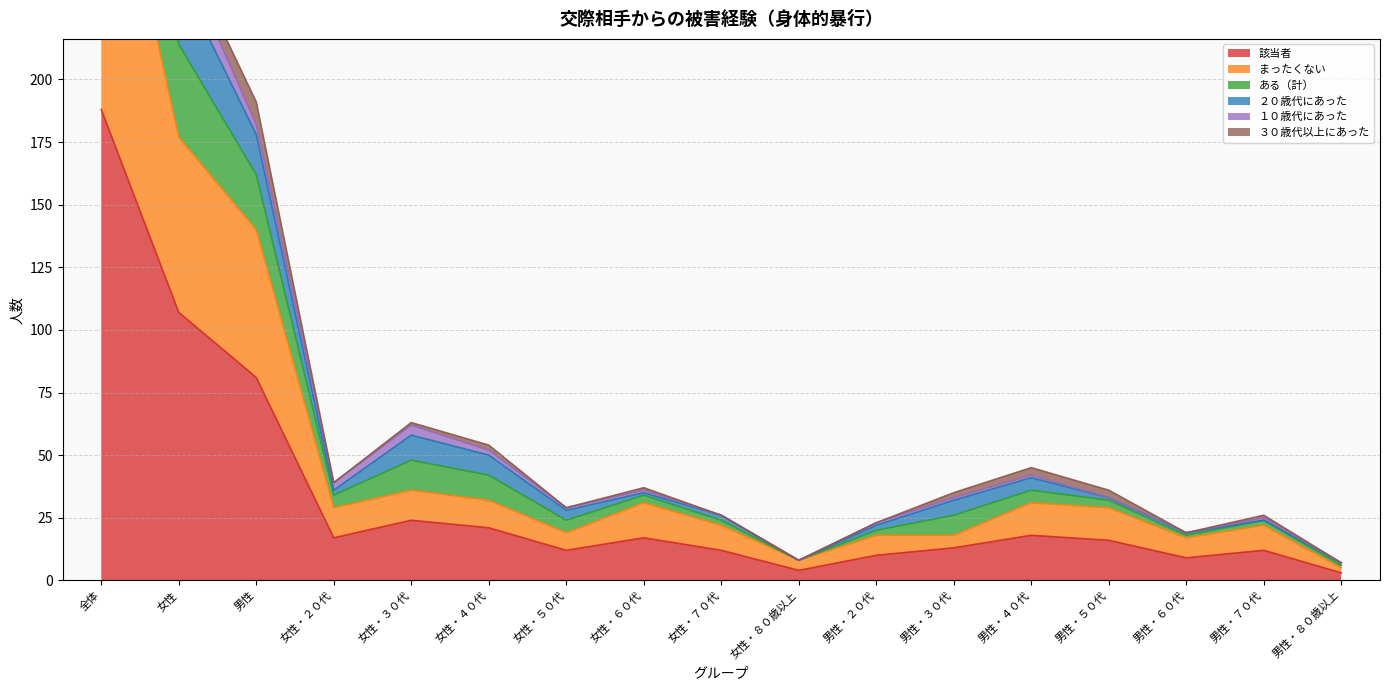

Between 女性・７０代 and 女性・８０歳以上, which is larger?

女性・７０代